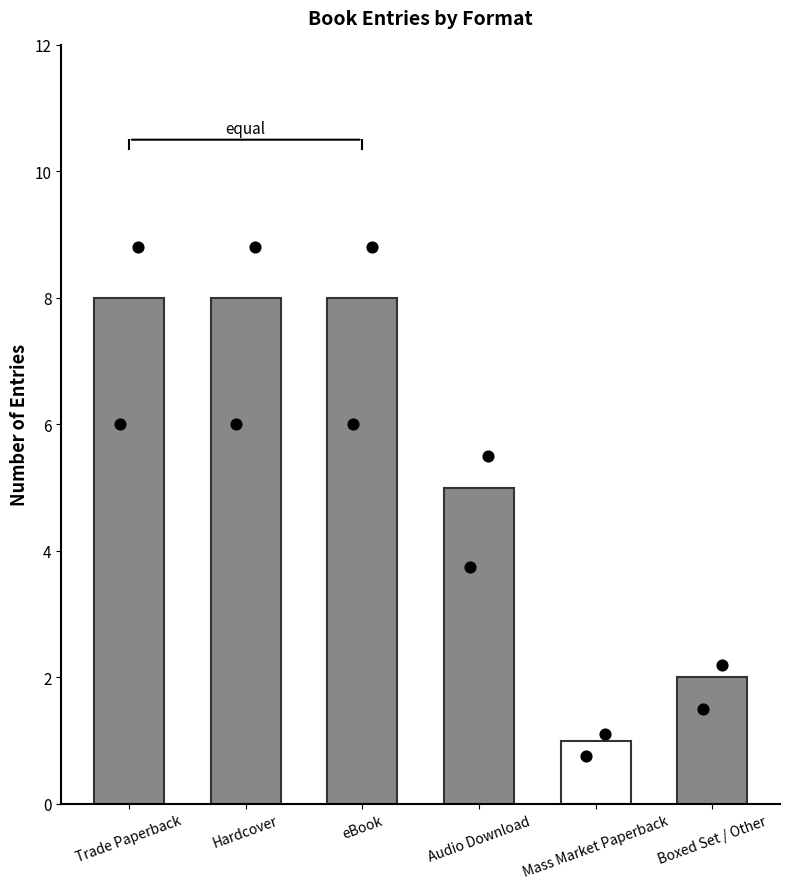

What is the ratio of the value at Audio Download to the value at Hardcover?

0.6